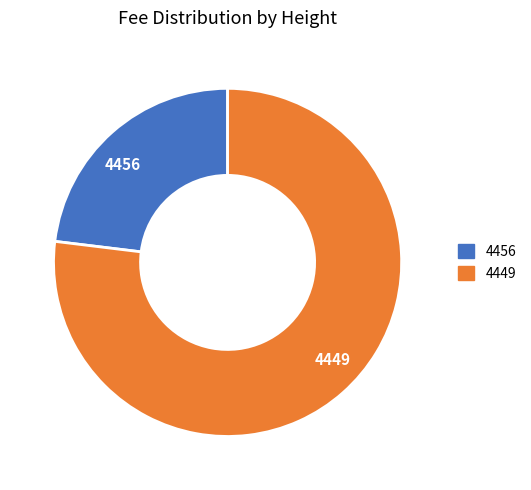

How many slices are in this pie chart?

2